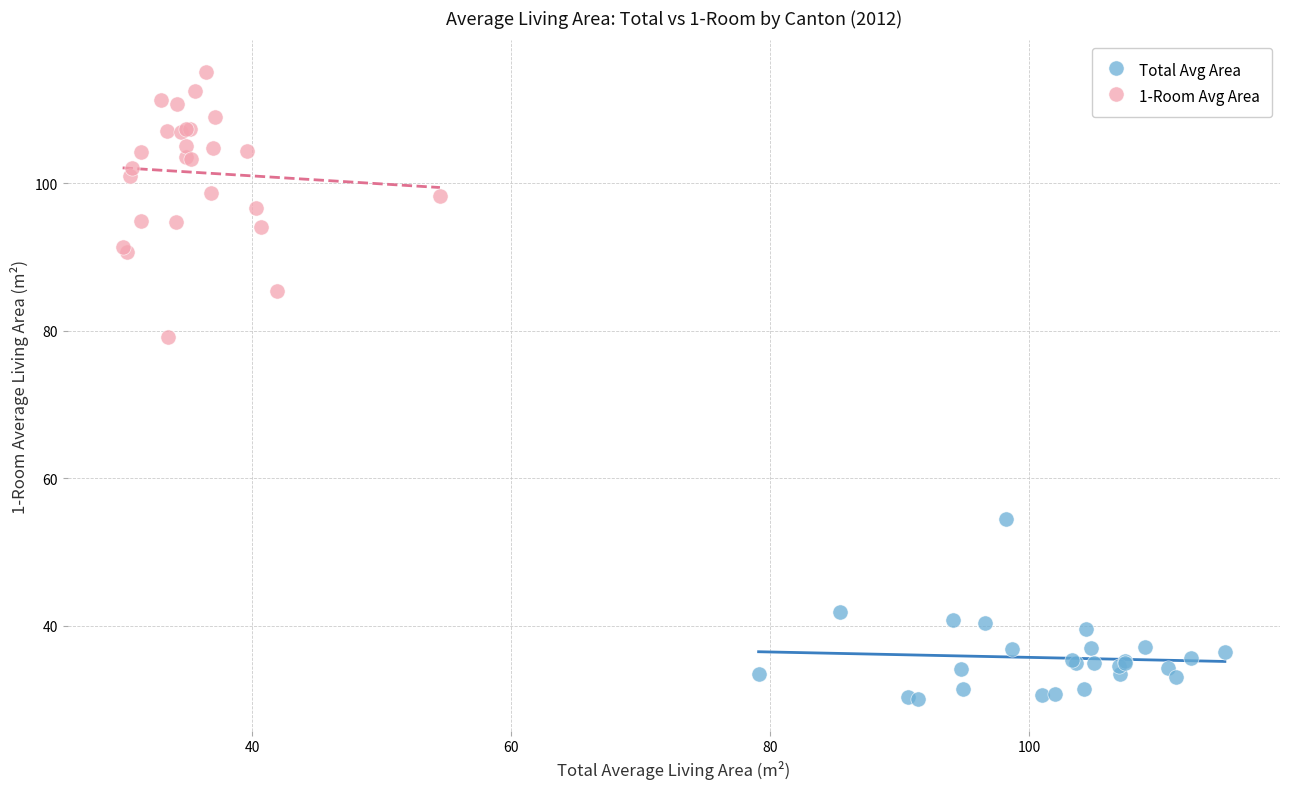

Which series reaches the maximum Y coordinate?

1-Room Avg Area